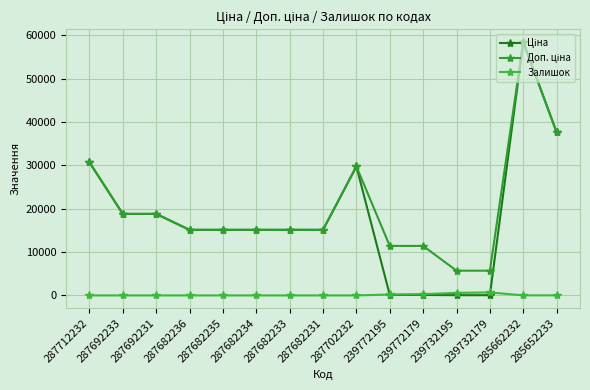

Between 287682234 and 287682231, which is larger?

287682234